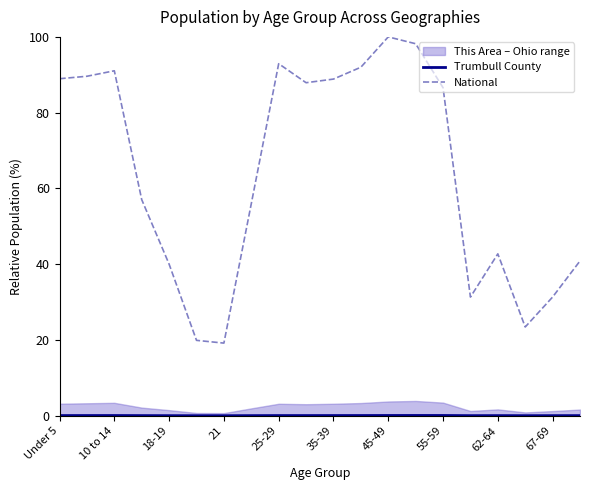

How many lines are shown in the chart?

2